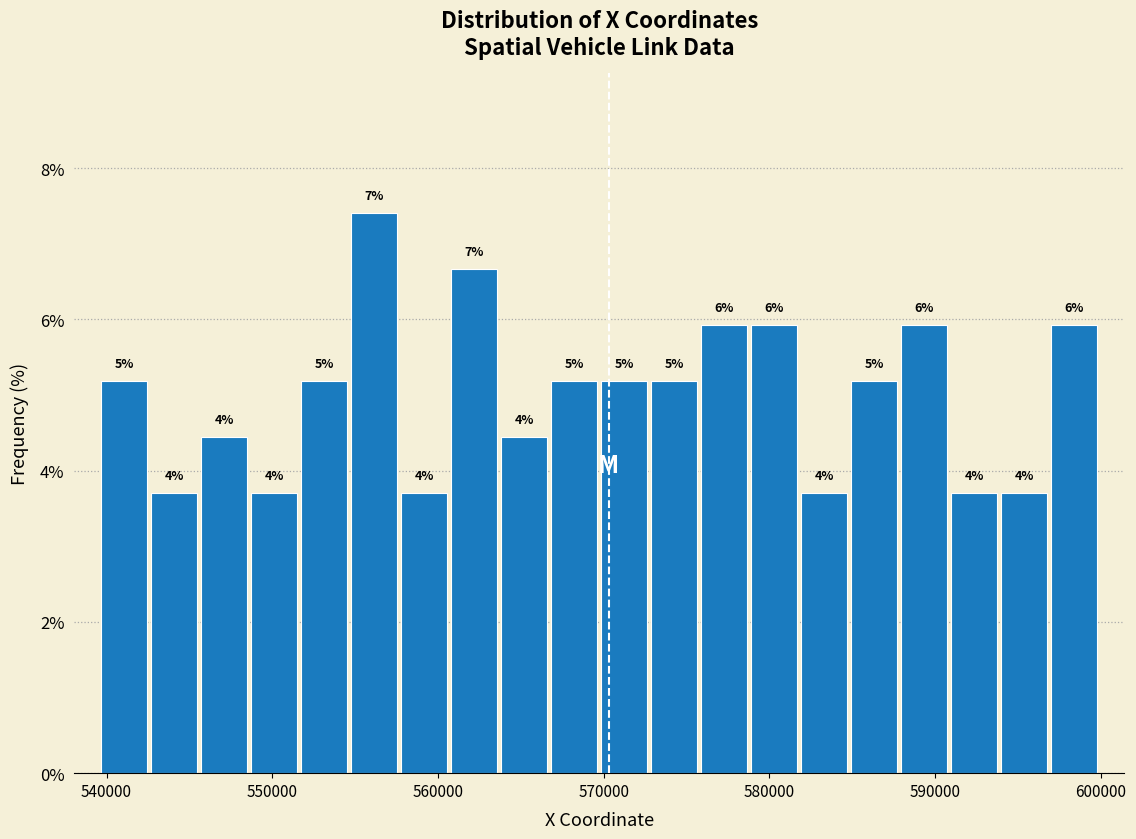

Read against the x-axis, roughly where is the centre of the tallest bar?

556000